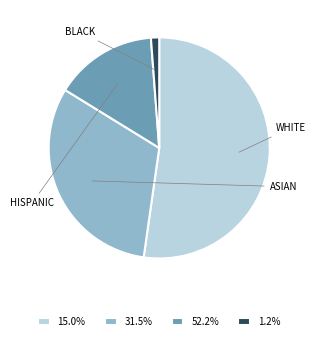

Approximately how many times larger is the value at 31.5% compared to 1.2%?

26.2